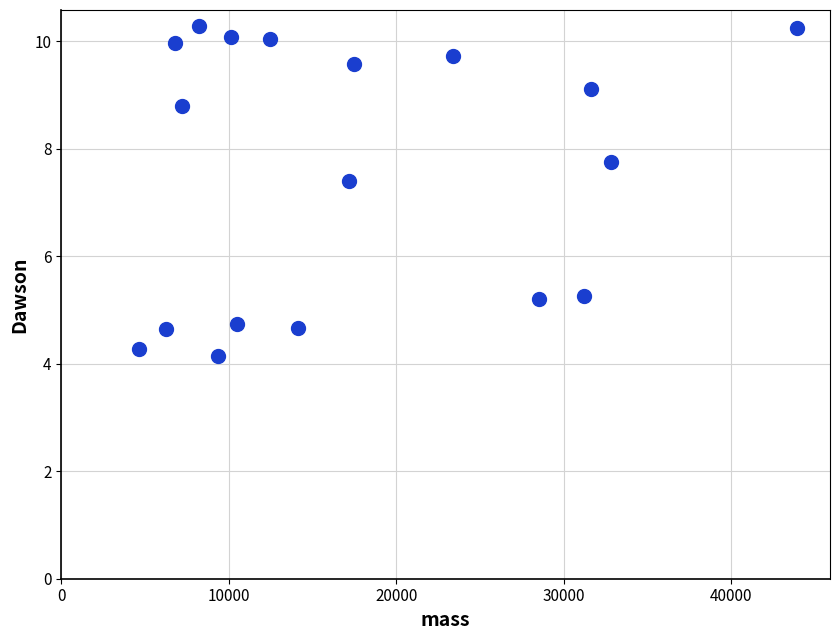

What is the range of X values (max minus min)?

39329.5